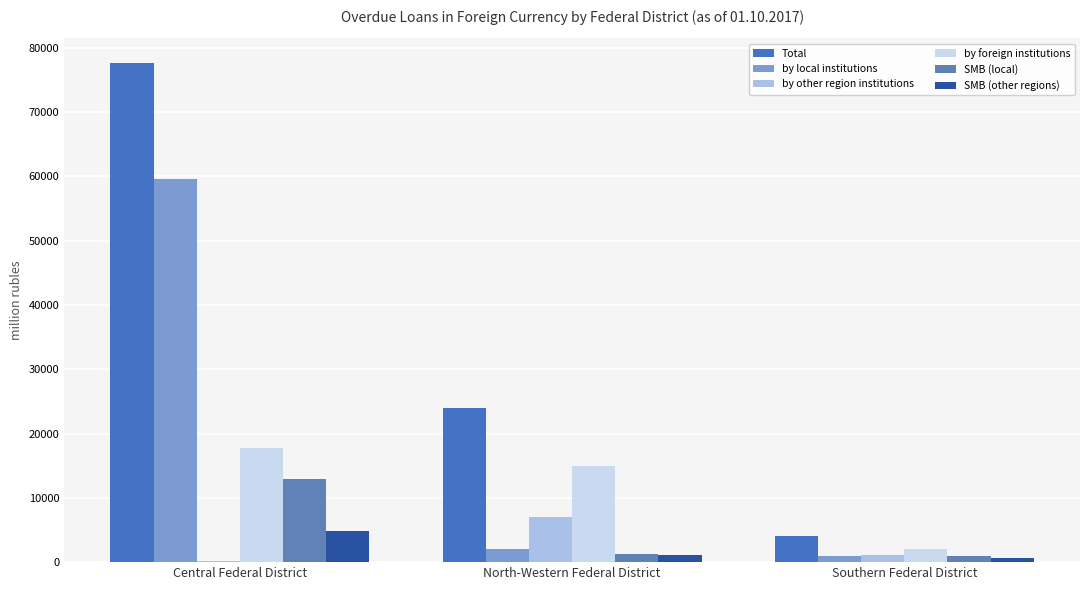

Which series changed the most between North-Western Federal District and Southern Federal District?

Total